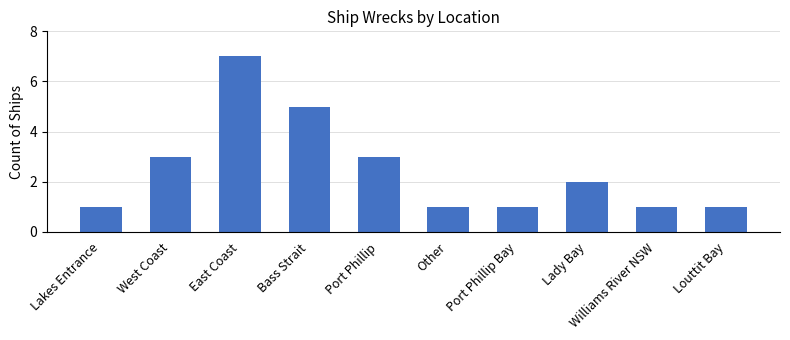

What is the change in value from Bass Strait to Port Phillip Bay?

-4